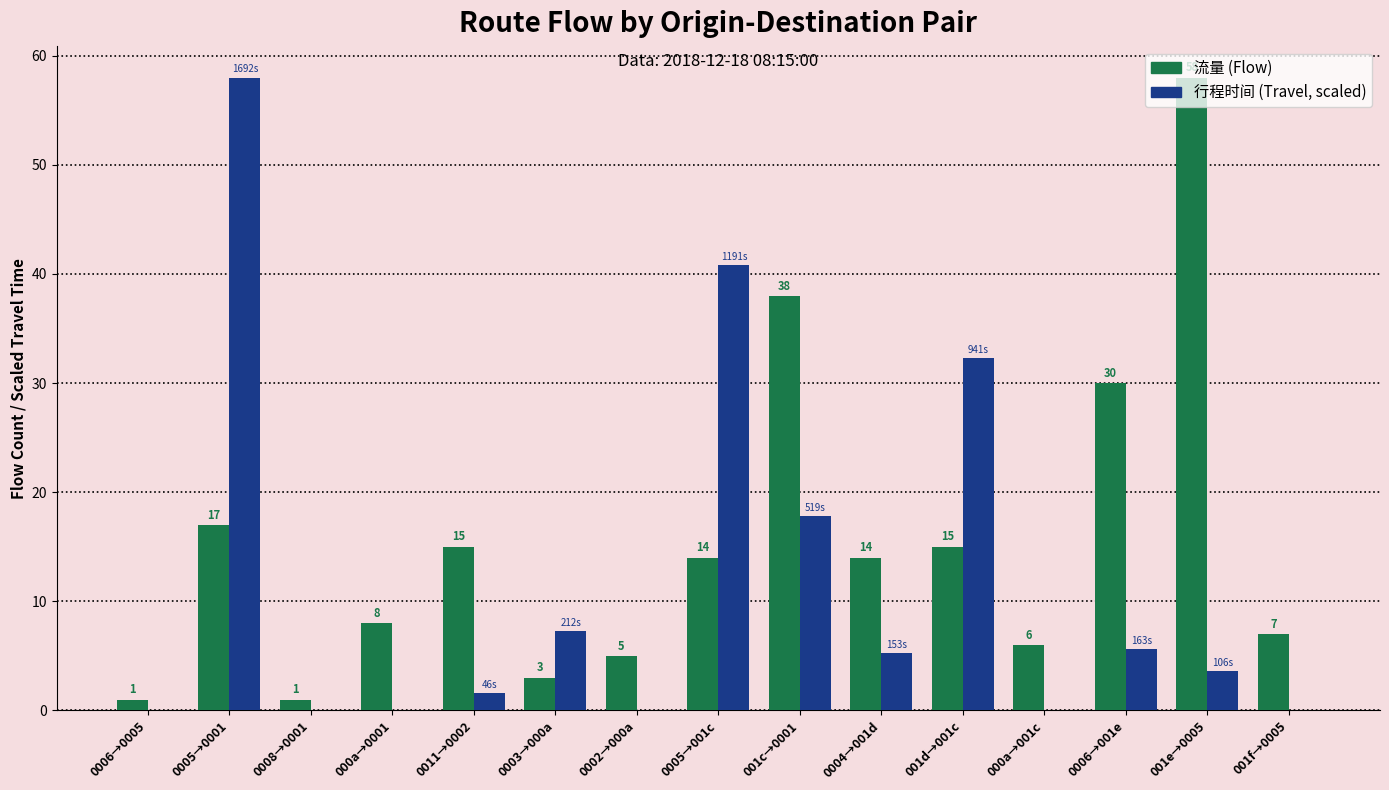

At which category is the sum across all series the highest?

0005→0001